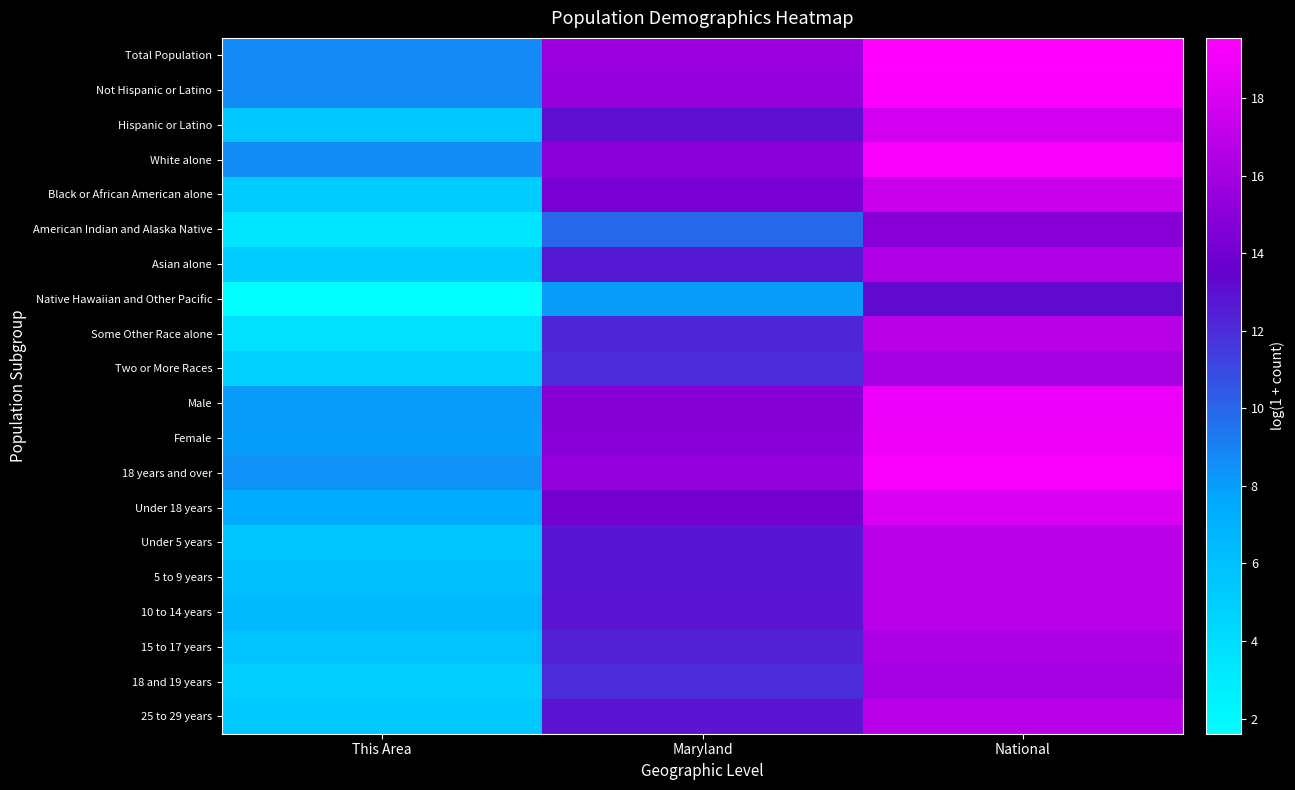

What is the smallest value displayed?

1.6